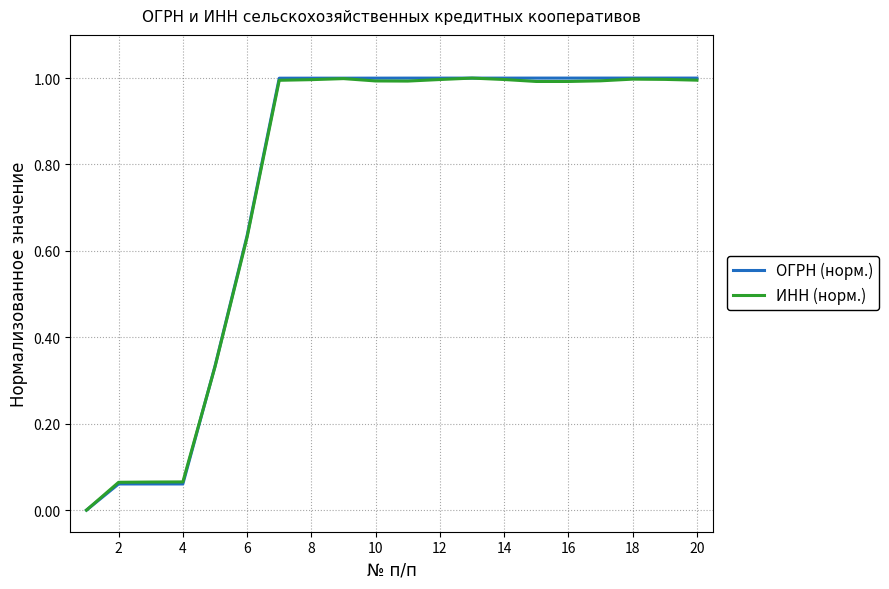

What is the greatest value displayed?

1.0